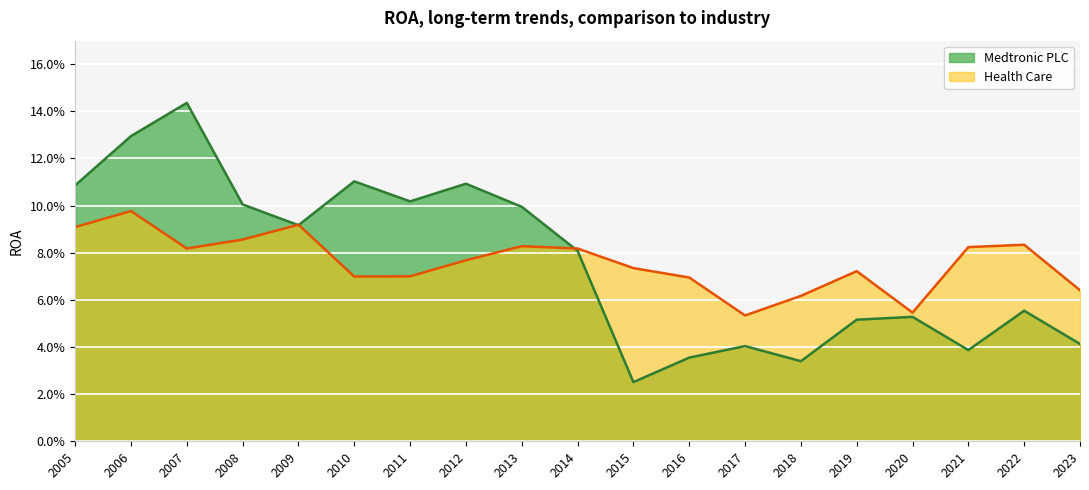

What is the approximate value of Medtronic PLC at 2013?

0.1